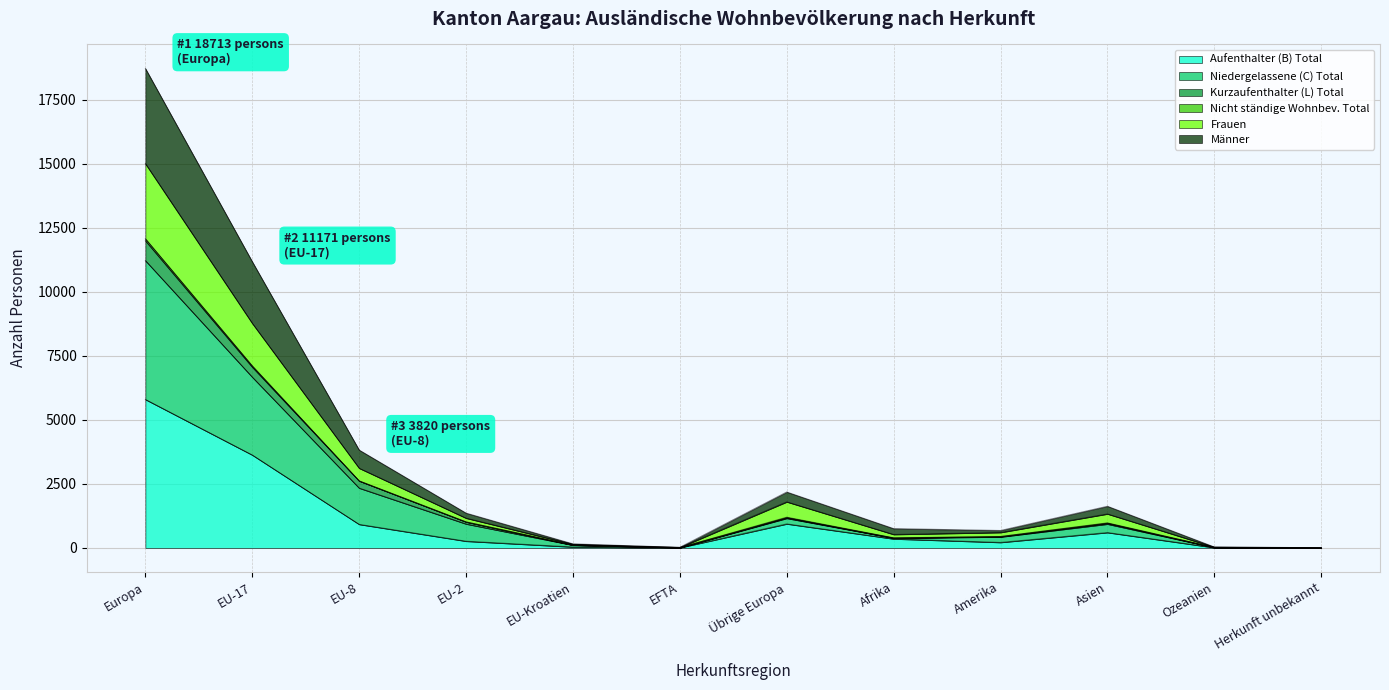

What is the label of the 2nd point from the left?

EU-17